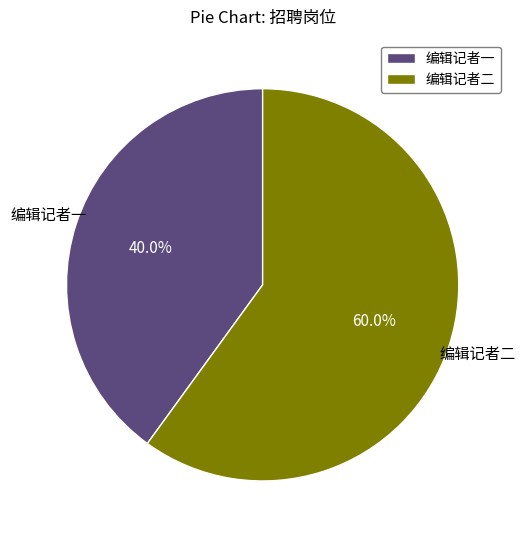

What is the ratio of the value at 编辑记者一 to the value at 编辑记者二?

0.7